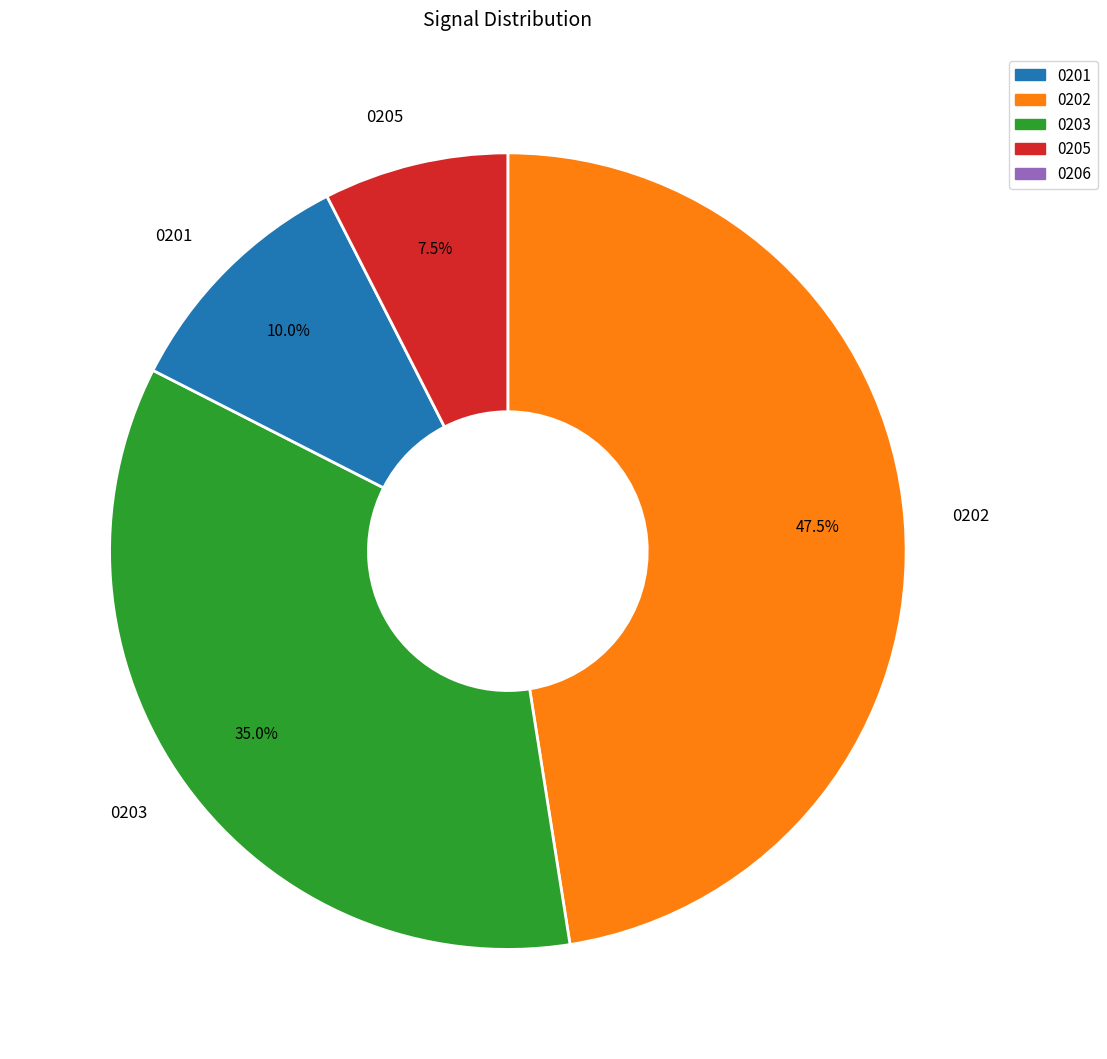

How many slices are in this pie chart?

4